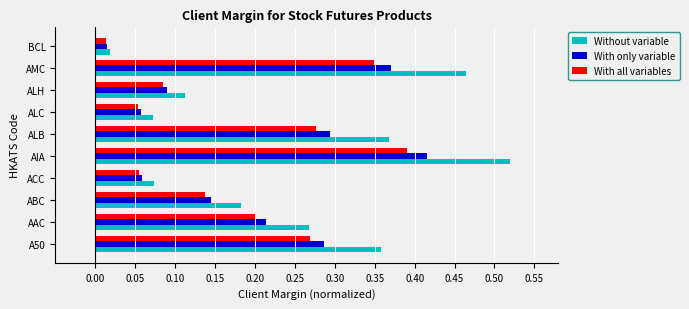

What is the sum of all Without variable values?

2.4